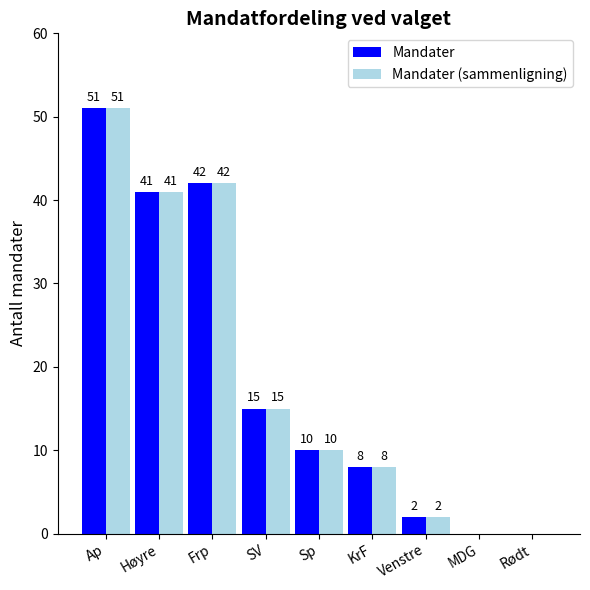

What is the highest value of the Mandater (sammenligning) series?

51